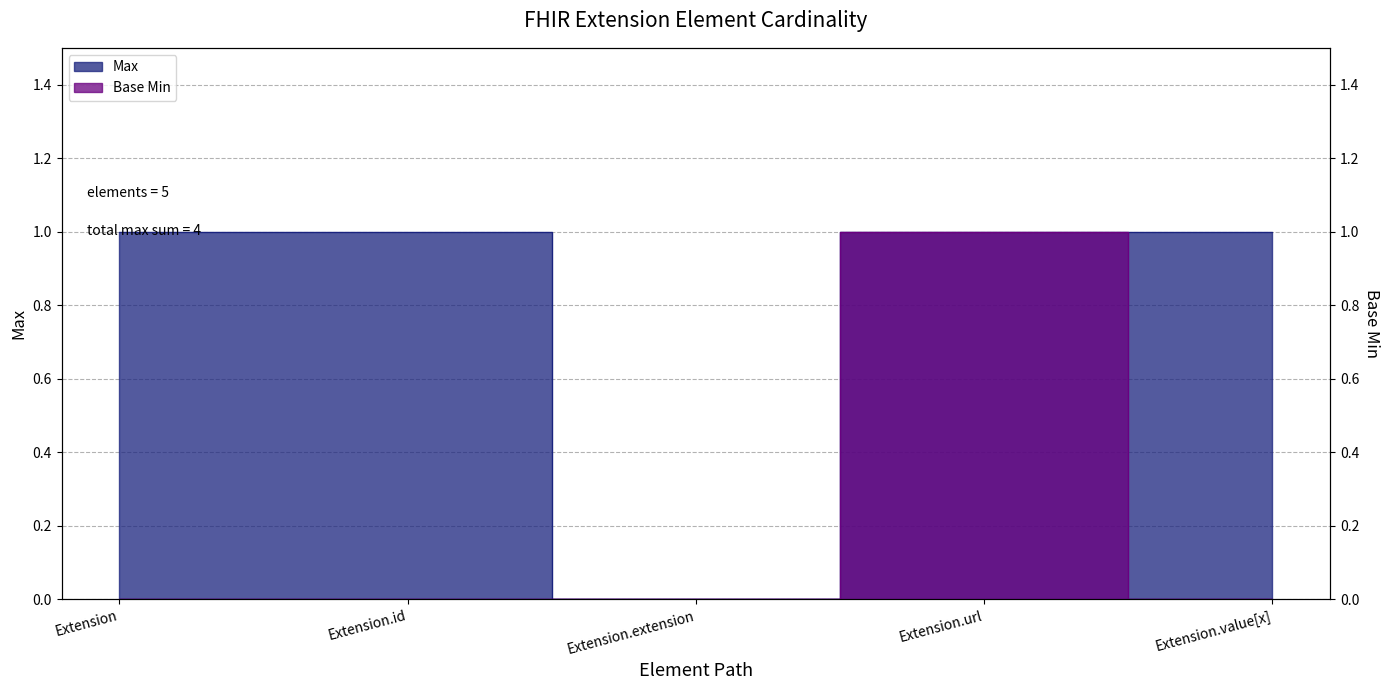

What is the spread (max minus min) of values at Extension?

1